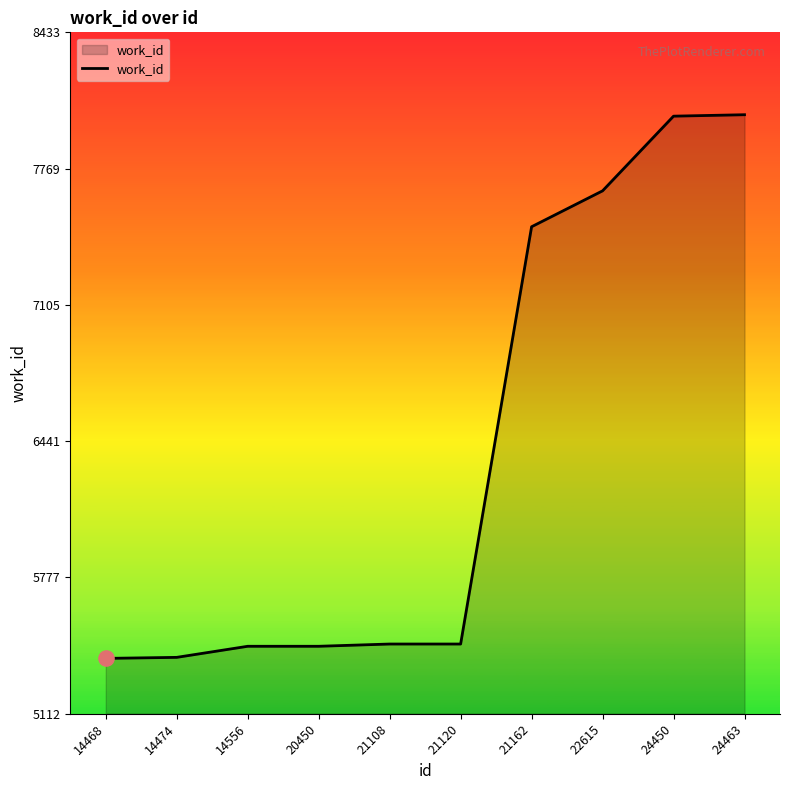

What is the change in value from 22615 to 24463?

+371